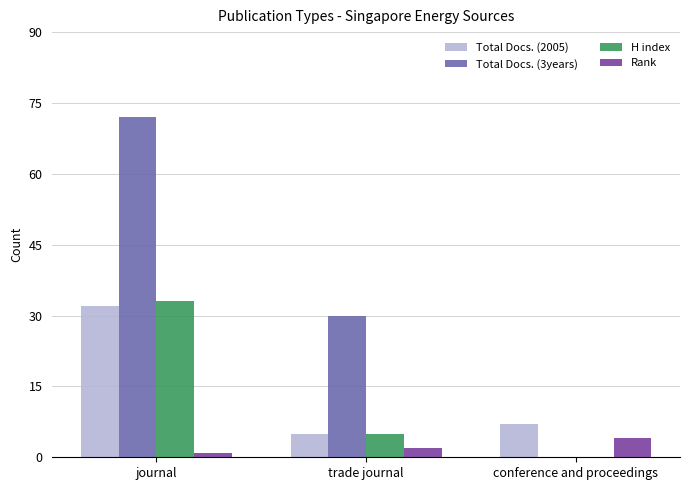

What is the sum of all Total Docs. (3years) values?

102